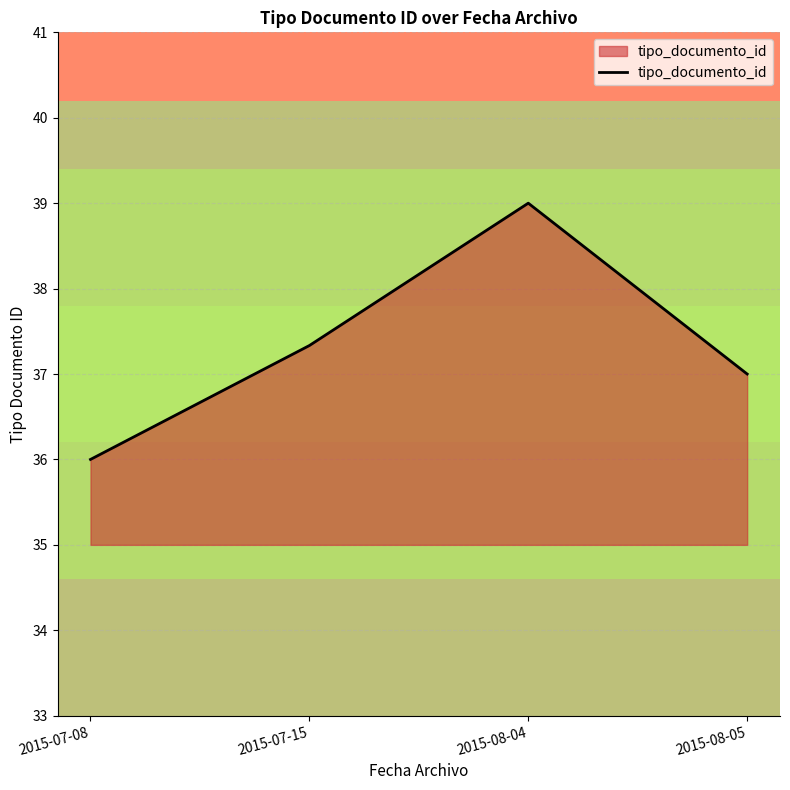

Approximately how many times larger is the value at 2015-07-15 compared to 2015-08-05?

1.0